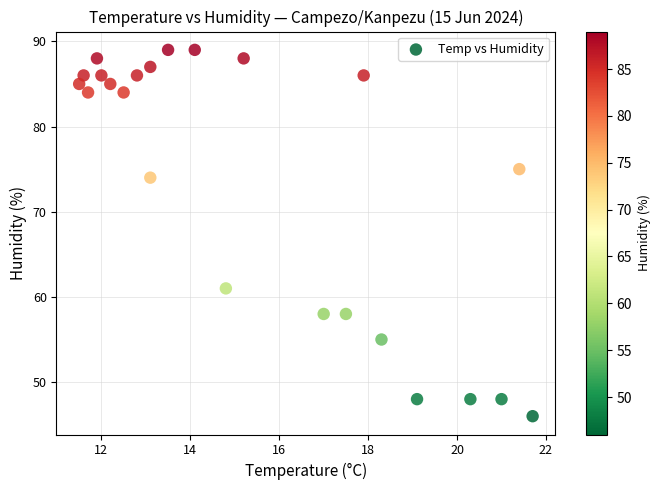

What is the range of Y values (max minus min)?

43